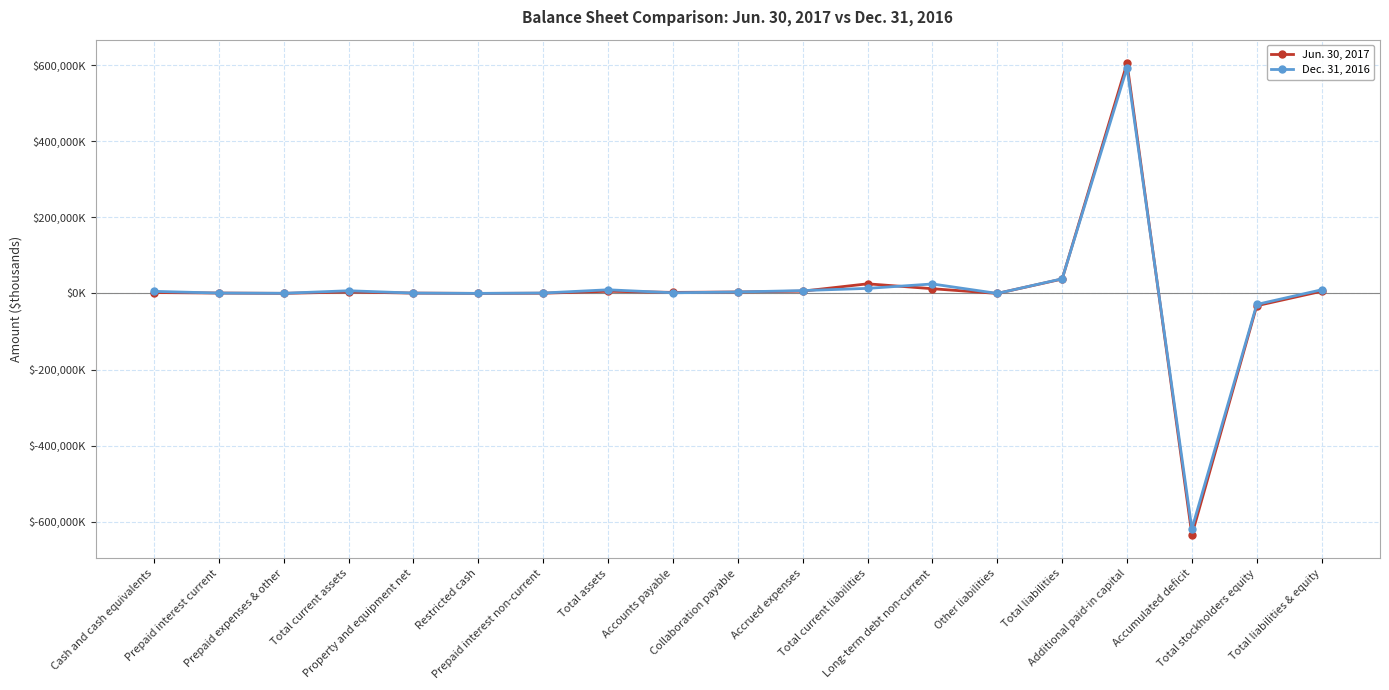

List the series in order of their overall mean, lowest first.

Jun. 30, 2017, Dec. 31, 2016